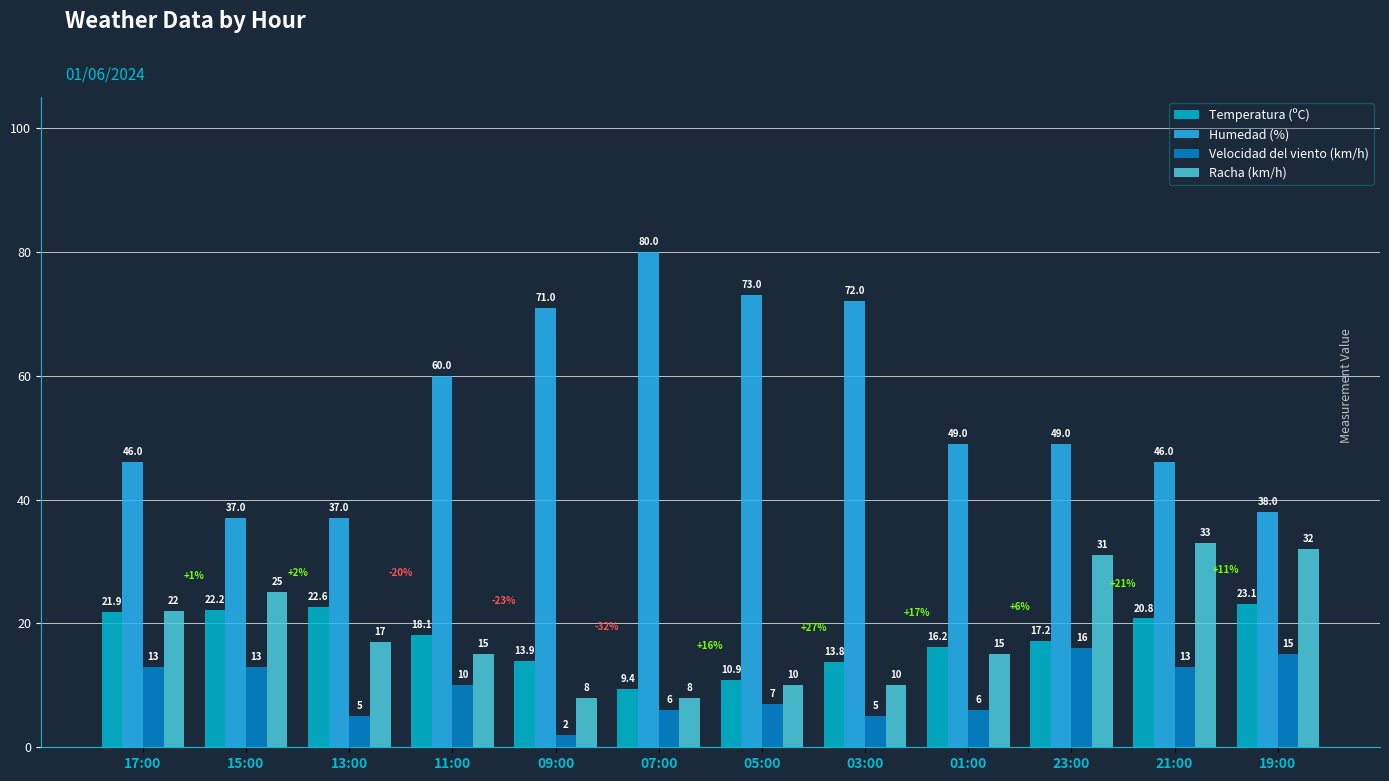

What is the label of the 10th bar from the left?

23:00